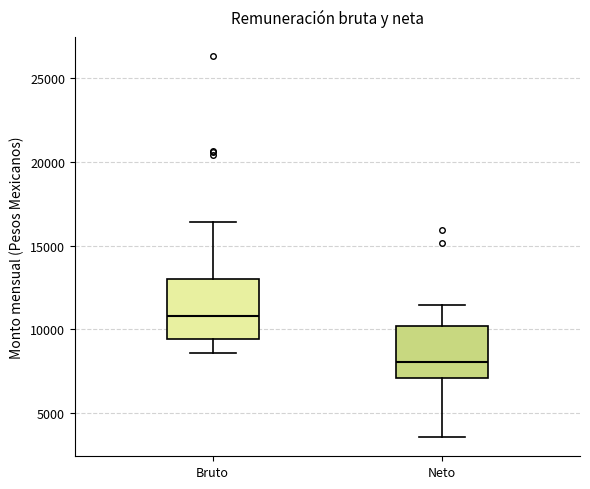

Reading left to right, transcribe this box plot: for each box, give where its median line is, the range the box spans, and where its two whiskers end, as read against the y-axis. The values are not printed on the chart, so give them approximately, as read against the axis.

Bruto: median 11000, box 9500 to 13000, whiskers 8500 to 16500
Neto: median 8000, box 7000 to 10000, whiskers 3500 to 11500